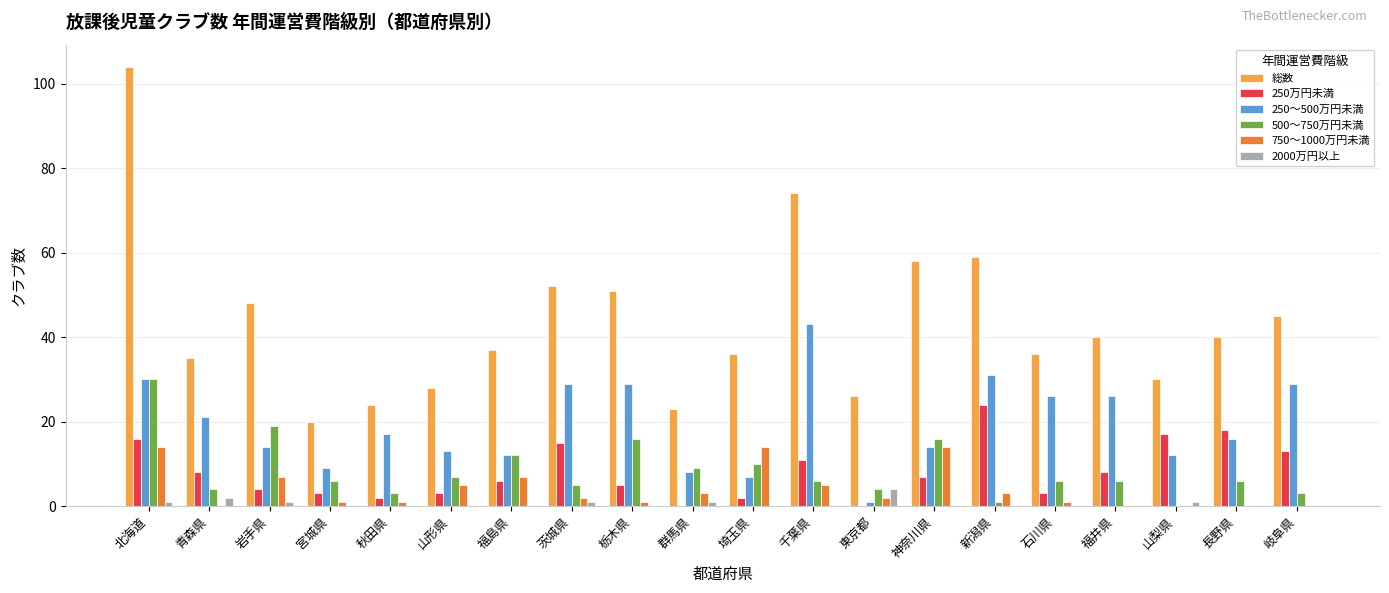

What are all the series names shown in the legend?

総数, 250万円未満, 250～500万円未満, 500～750万円未満, 750～1000万円未満, 2000万円以上